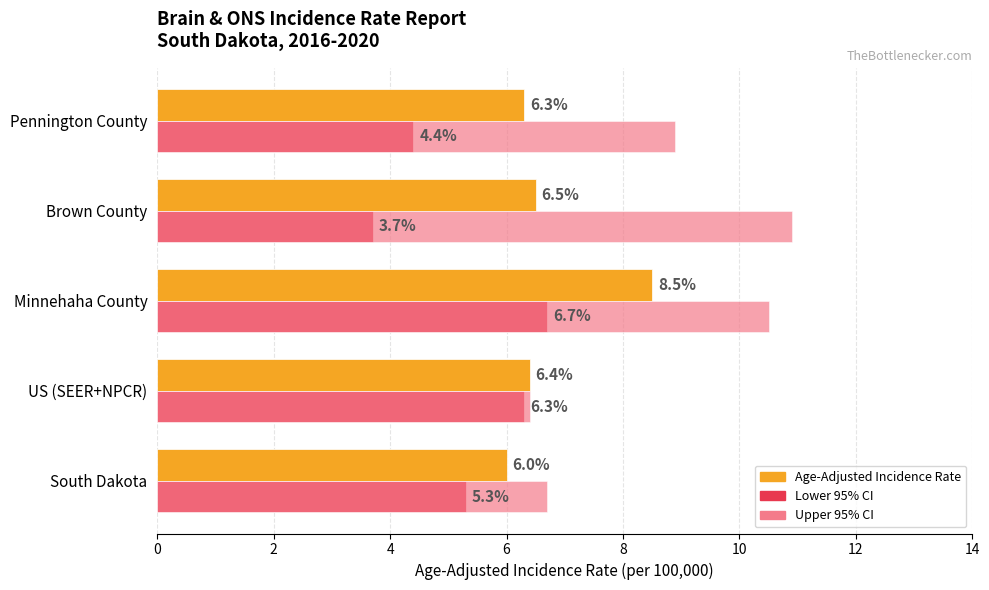

What is the minimum value for Age-Adjusted Incidence Rate?

6.0